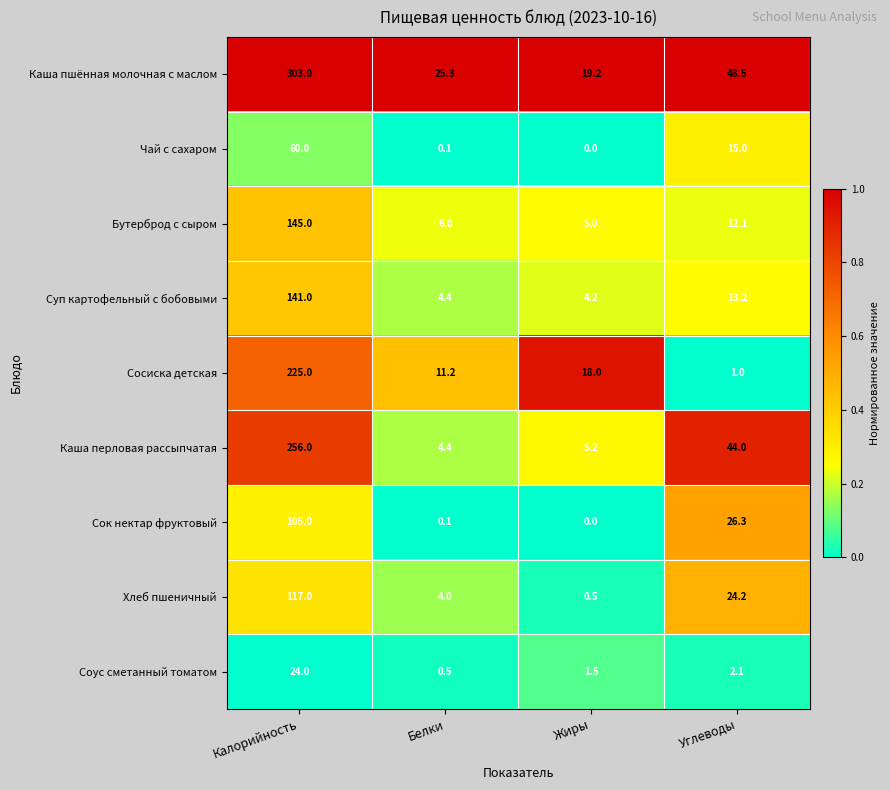

At which label does Сосиска детская first exceed 18?

Калорийность